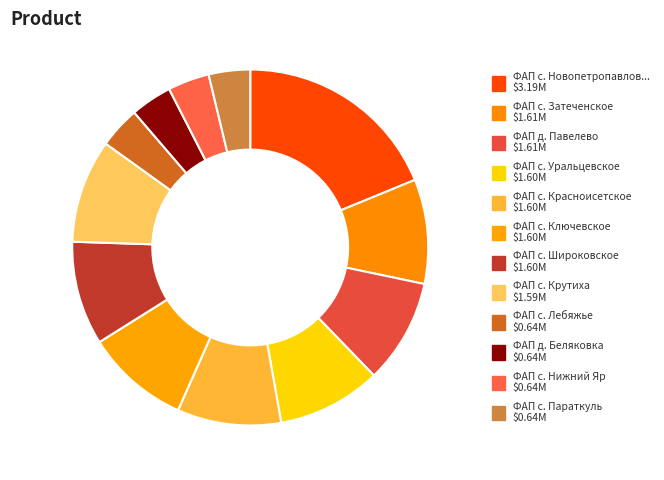

Rank the categories by value from highest to lowest.

ФАП с. Новопетропавловское, ФАП с. Затеченское, ФАП д. Павелево, ФАП с. Уральцевское, ФАП с. Красноисетское, ФАП с. Ключевское, ФАП с. Широковское, ФАП с. Крутиха, ФАП с. Лебяжье, ФАП д. Беляковка, ФАП с. Нижний Яр, ФАП с. Параткуль